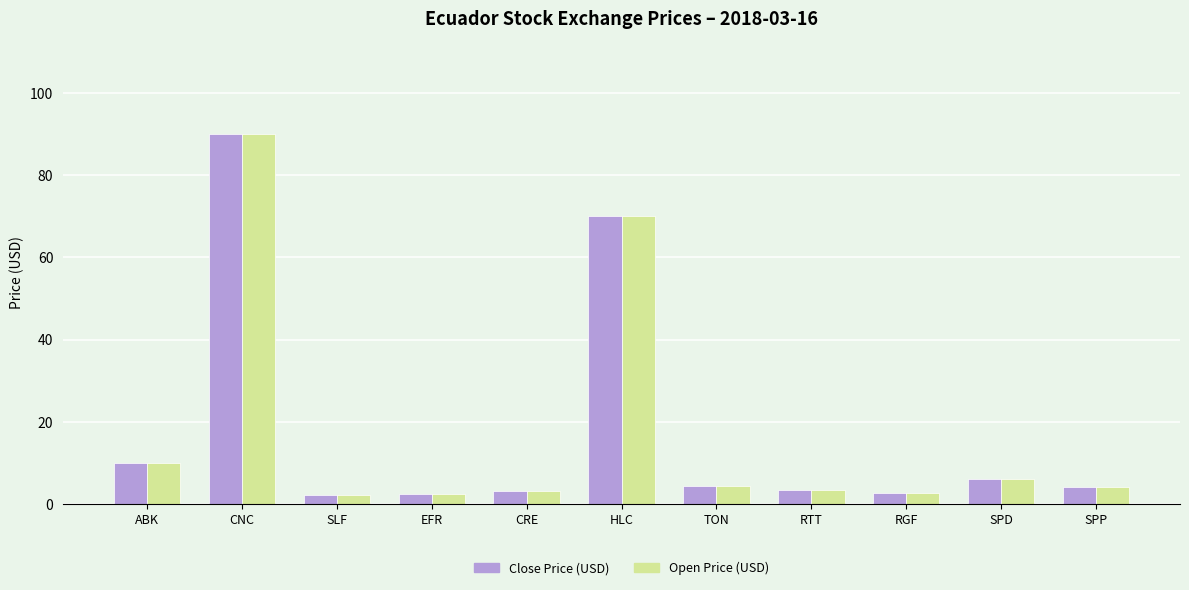

At which category is the sum across all series the highest?

CNC